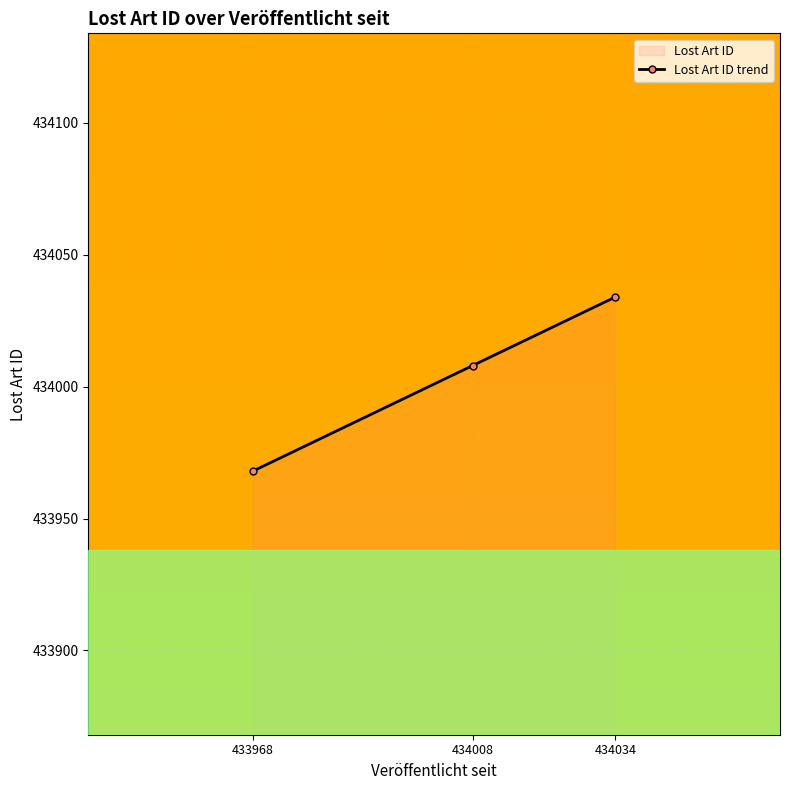

True or false: the data shows 596723 at 434034.

False